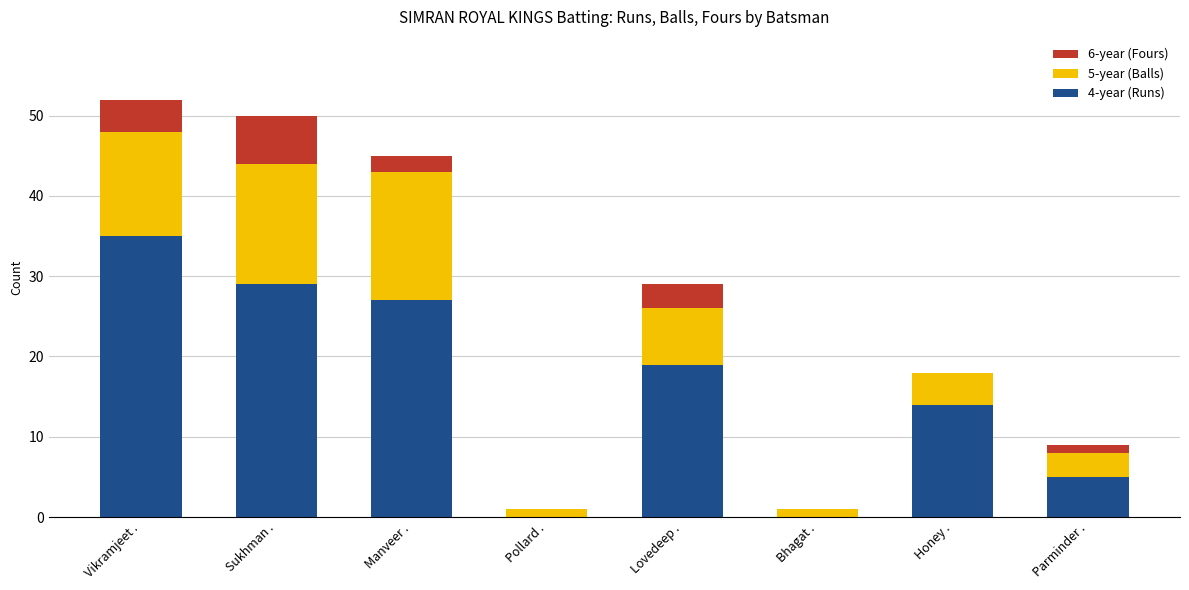

What is the total value across all series at Honey .?

18